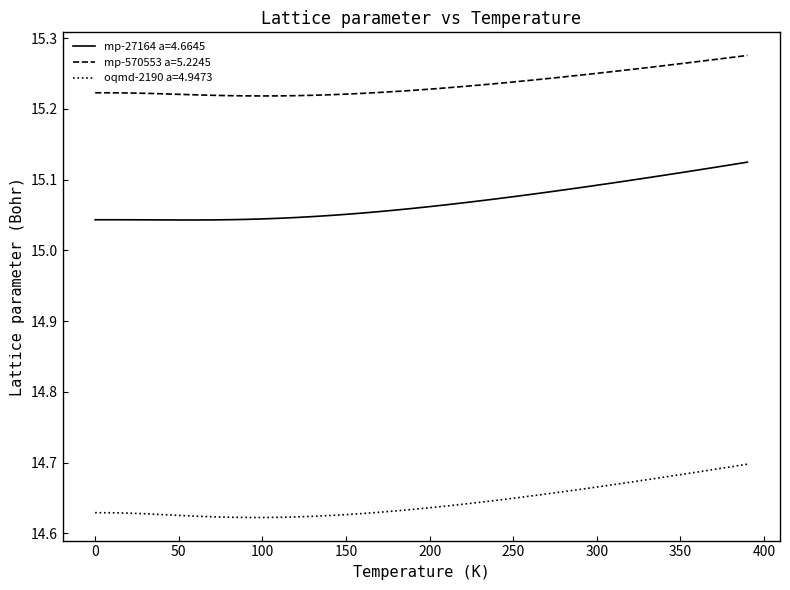

List the series in order of their peak value, highest first.

mp-570553 a=5.2245, mp-27164 a=4.6645, oqmd-2190 a=4.9473